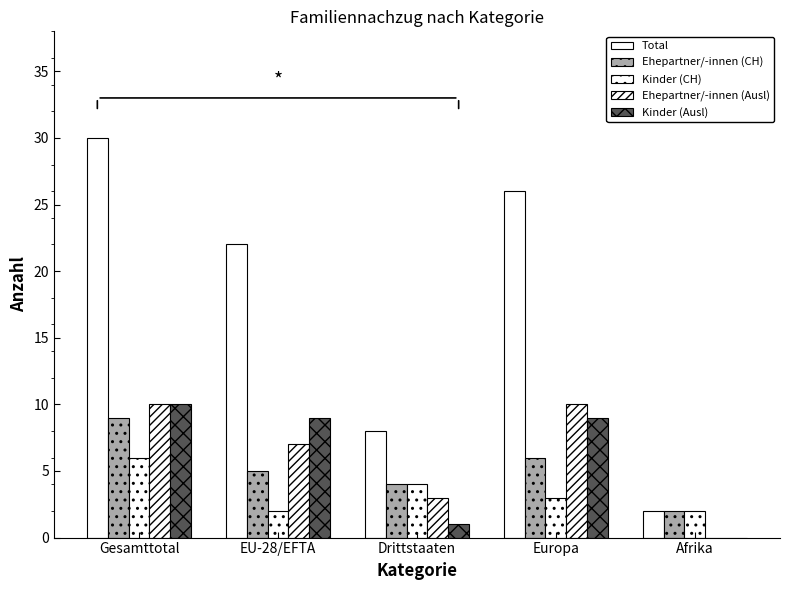

Are the bars horizontal?

No